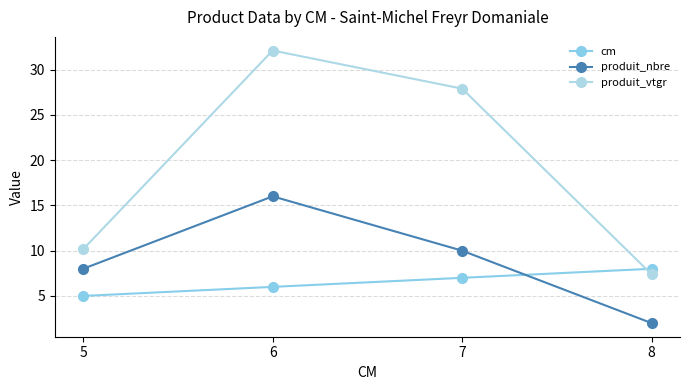

What is the average value of the produit_nbre series?

9.0